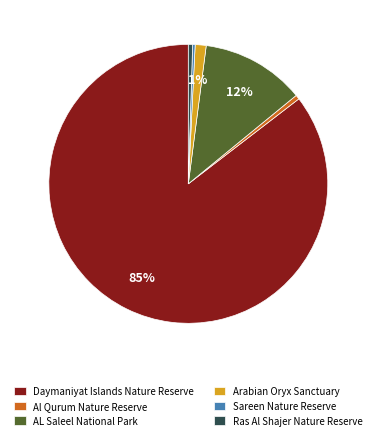

Which category has the biggest portion of the pie?

Daymaniyat Islands Nature Reserve